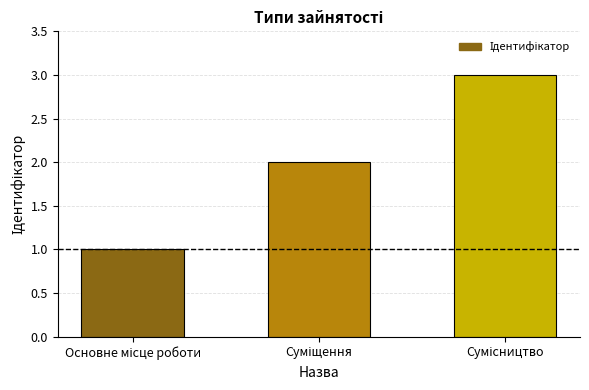

Are the bars horizontal?

No